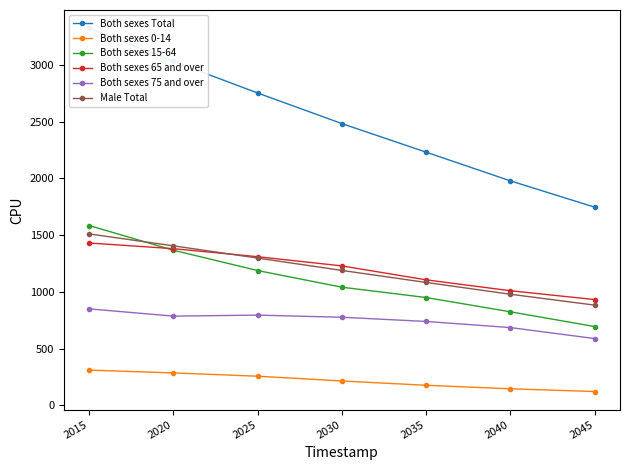

Rank the categories by Both sexes 15-64 value from highest to lowest.

2015, 2020, 2025, 2030, 2035, 2040, 2045